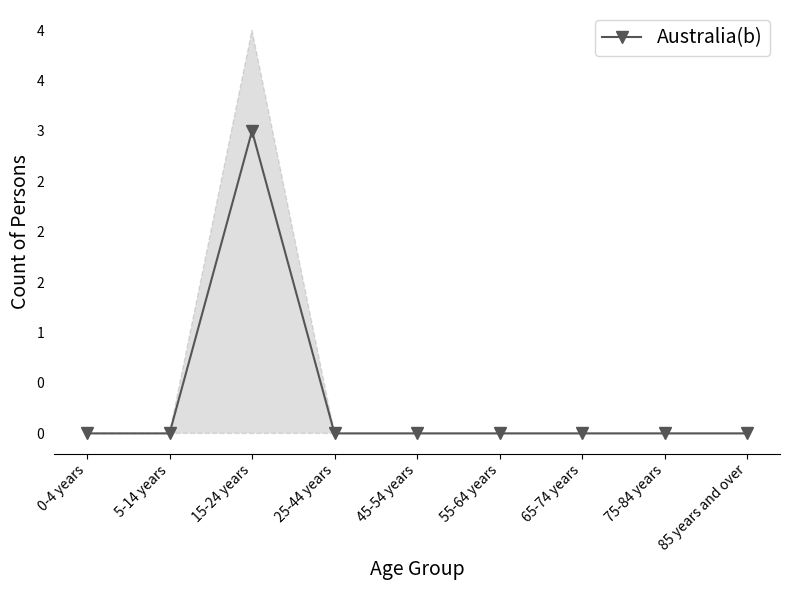

How many values are above zero?

1